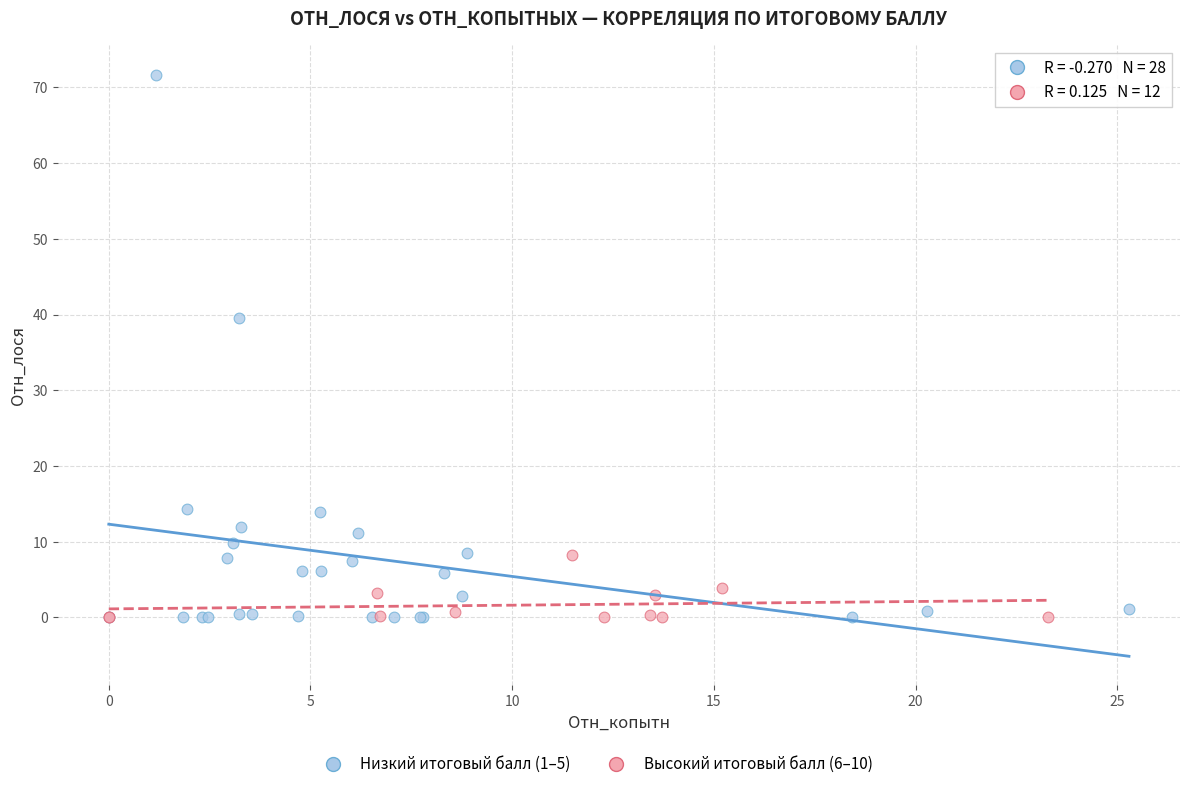

Which series has the largest Y range (max minus min)?

Низкий итоговый балл (1–5)